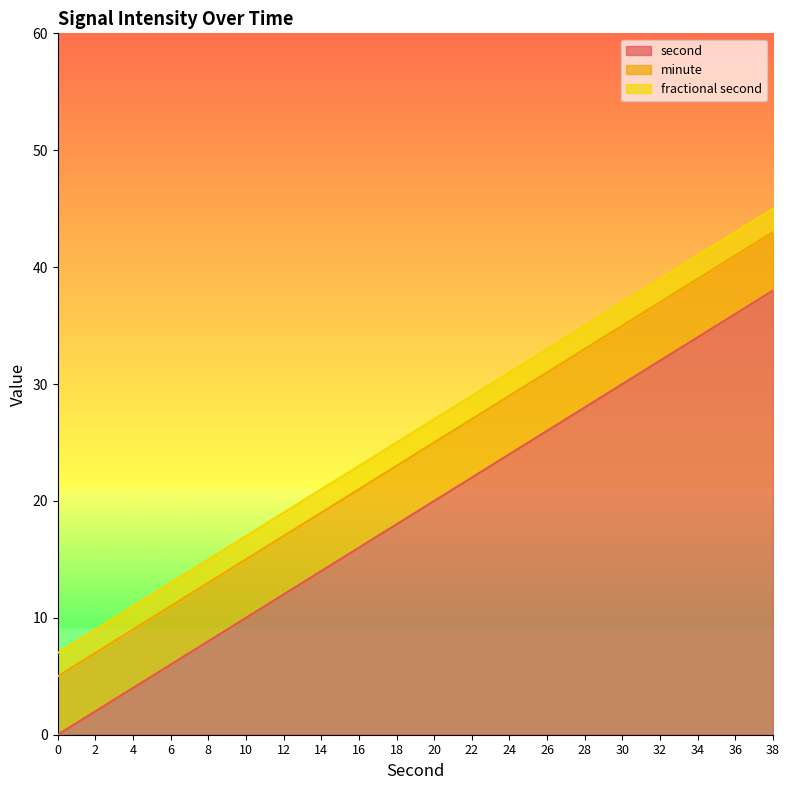

How many values in the second series are below 20?

10